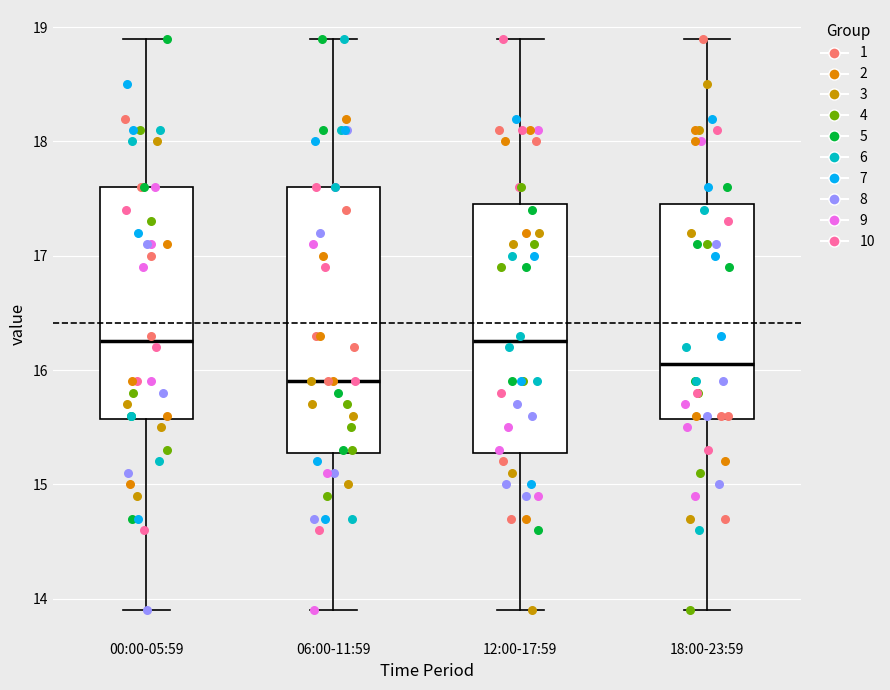

Reading left to right, read every box against the y-axis: the position of its median line, the range the box covers, and the ends of its whiskers. The values are not printed on the chart, so give them approximately, as read against the axis.

00:00-05:59: median 16.3, box 15.6 to 17.6, whiskers 13.9 to 18.9
06:00-11:59: median 15.9, box 15.3 to 17.6, whiskers 13.9 to 18.9
12:00-17:59: median 16.3, box 15.3 to 17.5, whiskers 13.9 to 18.9
18:00-23:59: median 16.1, box 15.6 to 17.5, whiskers 13.9 to 18.9